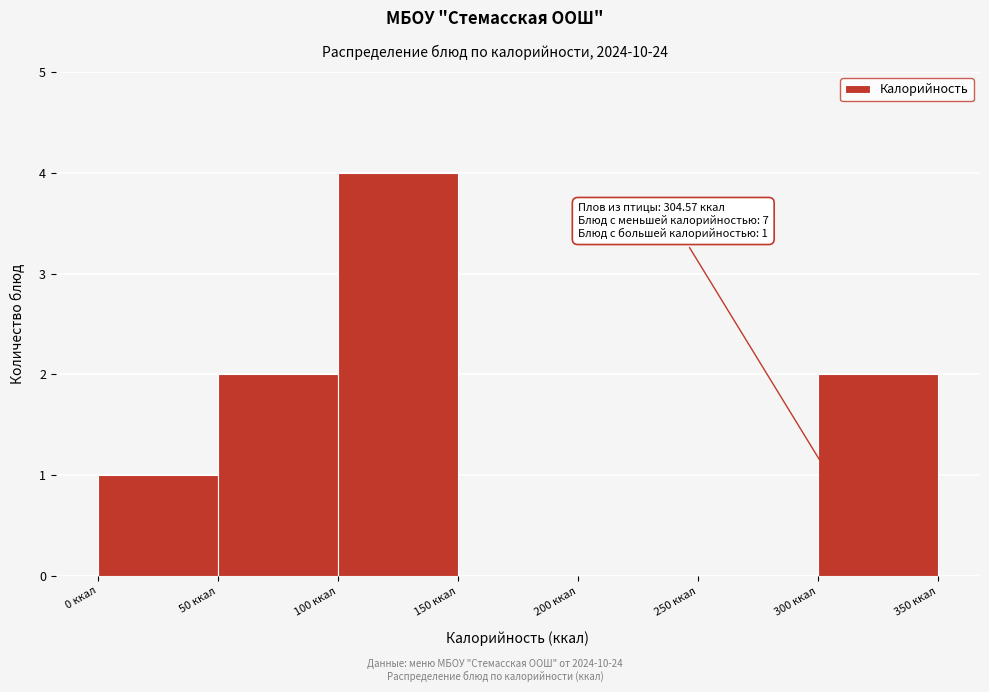

Which range on the x-axis has the tallest bar?

100 to 150